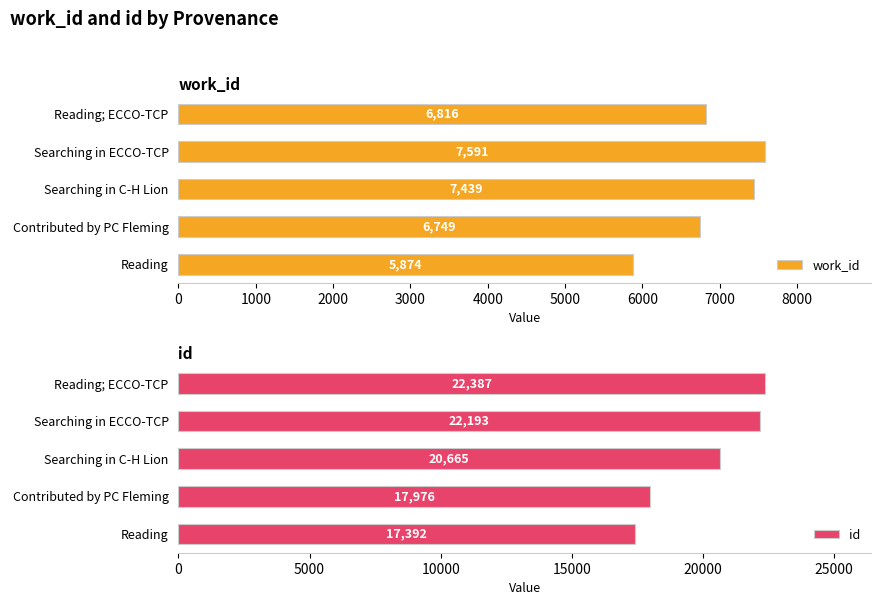

The value of work_id at Searching in C-H Lion is 2370.2. True or false?

False